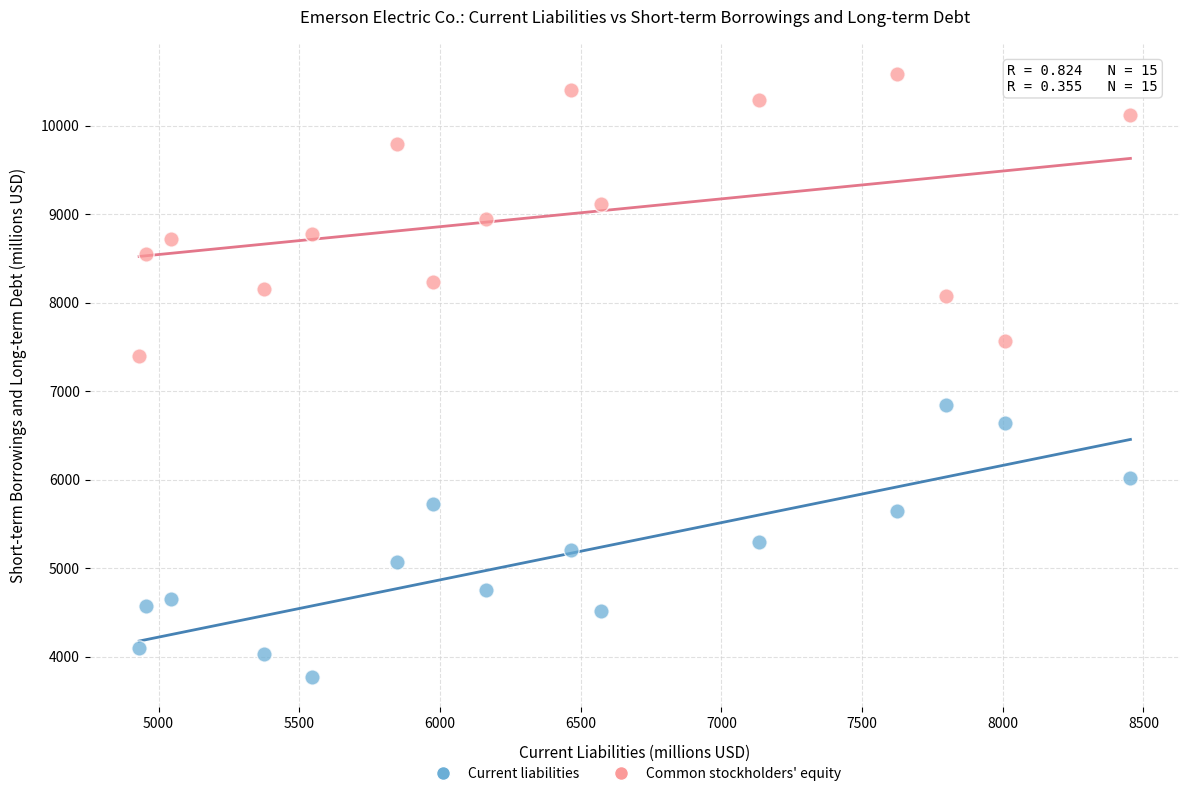

What are all the series names shown in the legend?

Current liabilities, Common stockholders' equity